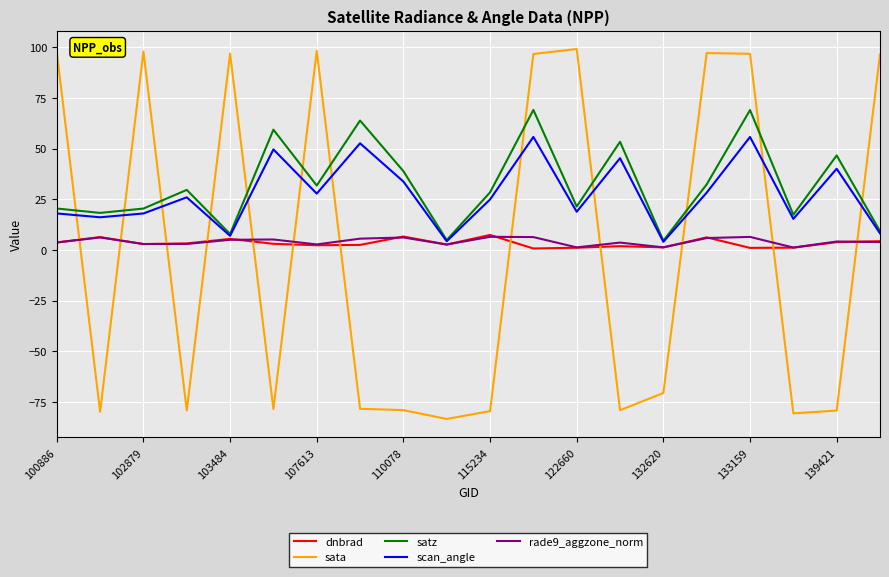

Which series has the widest spread of values?

sata